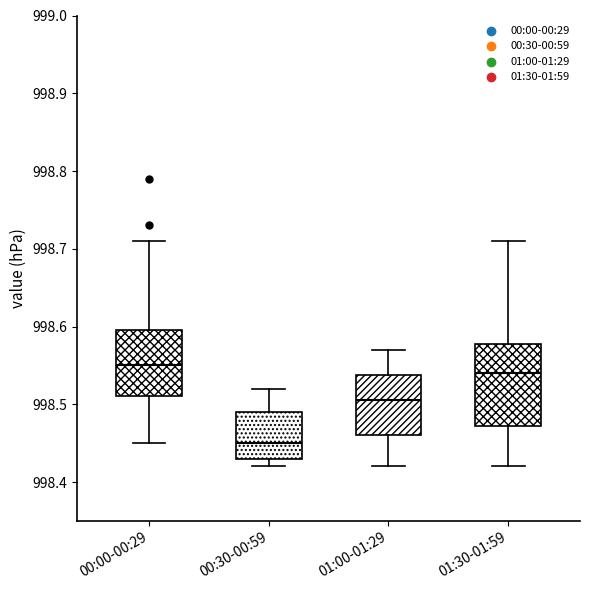

Where does the median line of the box for 01:00-01:29 sit on the y-axis? The values are not printed on the chart, so give them approximately, as read against the axis.

998.51